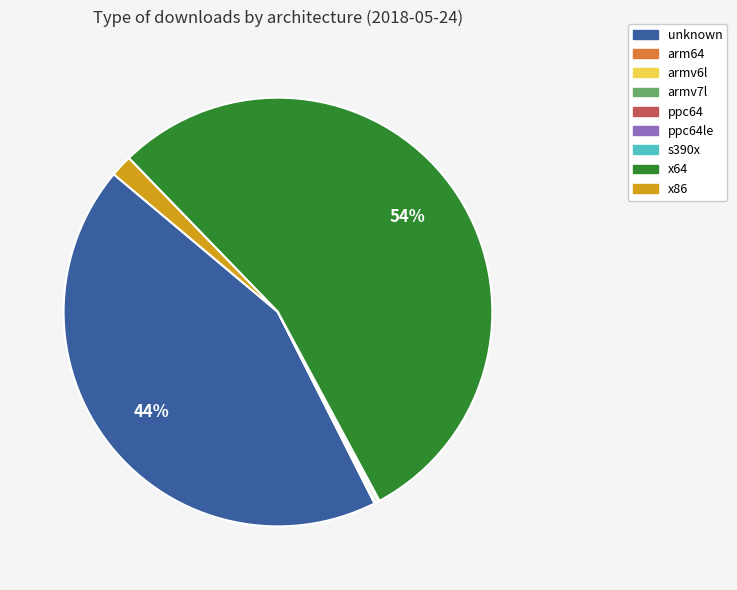

To the nearest percent, what is the average slice percentage?

11%